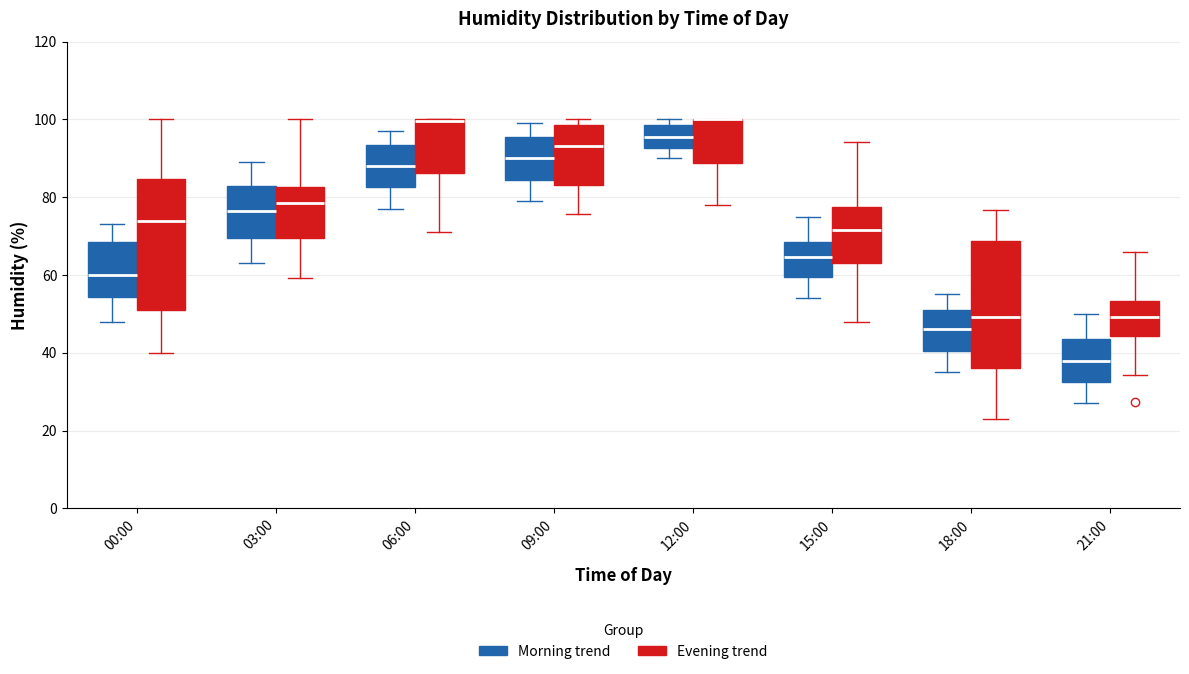

Where does the median line of the box for 03:00 (Evening trend) sit on the y-axis? The values are not printed on the chart, so give them approximately, as read against the axis.

78